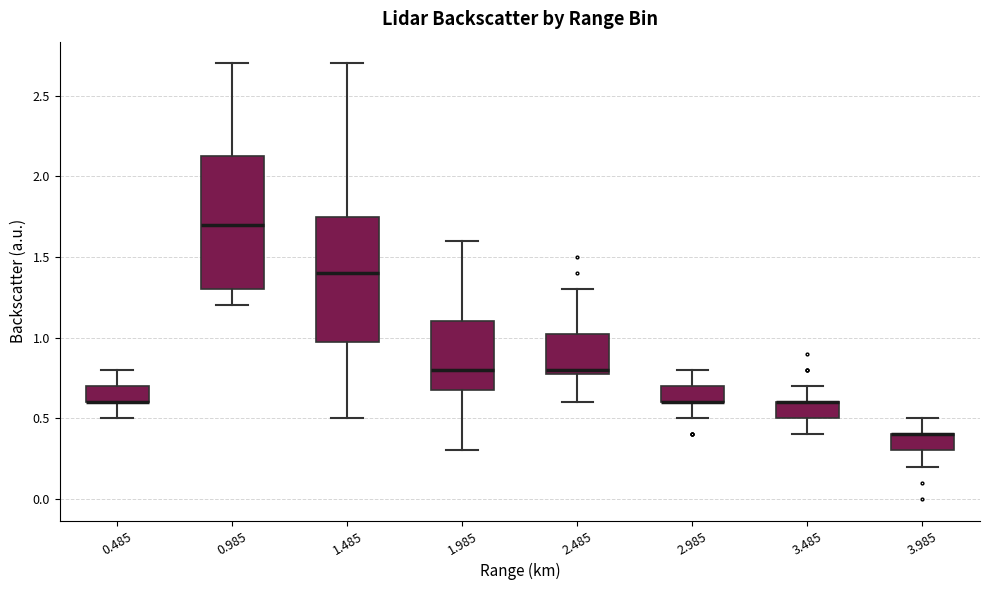

Where does the median line of the box at x = 0.985 sit on the y-axis? The values are not printed on the chart, so give them approximately, as read against the axis.

1.70